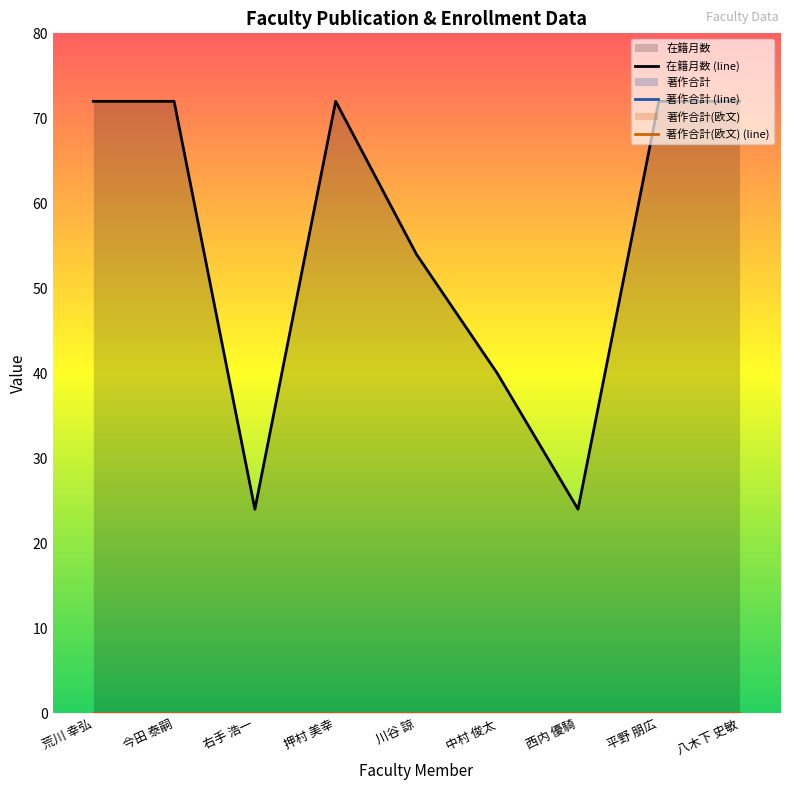

Reading left to right, extract all data points from this chart.

在籍月数 (line): 72	72	24	72	54	40	24	72	72
著作合計 (line): 0	0	0	0	0	0	0	0	0
著作合計(欧文) (line): 0	0	0	0	0	0	0	0	0